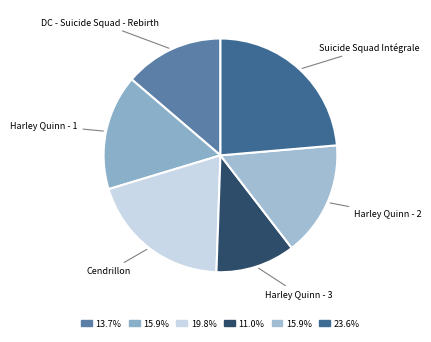

Which slice is the largest?

Suicide Squad Intégrale